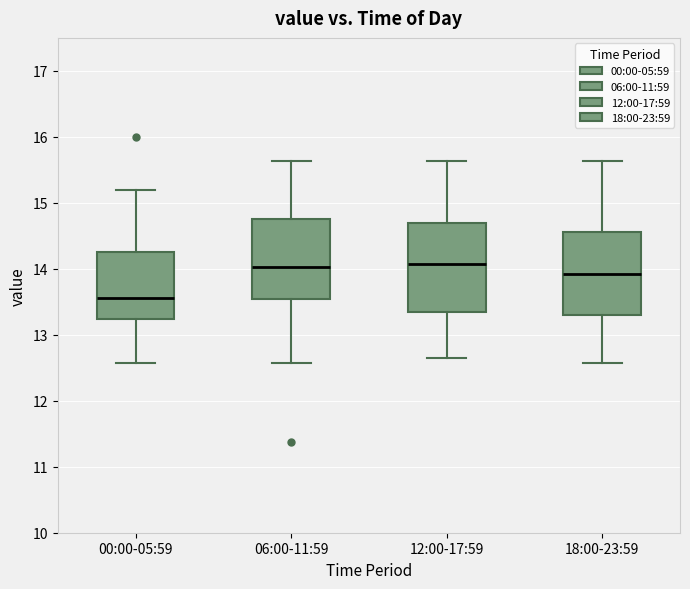

Reading left to right, read every box against the y-axis: the position of its median line, the range the box covers, and the ends of its whiskers. The values are not printed on the chart, so give them approximately, as read against the axis.

00:00-05:59: median 13.6, box 13.2 to 14.2, whiskers 12.6 to 15.2
06:00-11:59: median 14.0, box 13.5 to 14.8, whiskers 12.6 to 15.6
12:00-17:59: median 14.1, box 13.3 to 14.7, whiskers 12.7 to 15.6
18:00-23:59: median 13.9, box 13.3 to 14.6, whiskers 12.6 to 15.6